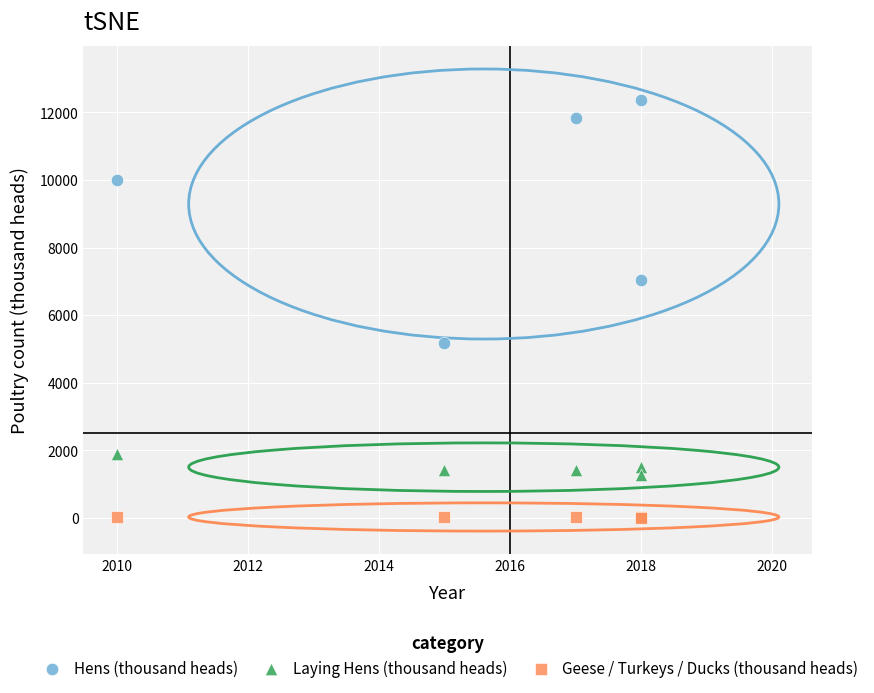

Which series reaches the minimum Y coordinate?

Geese / Turkeys / Ducks (thousand heads)